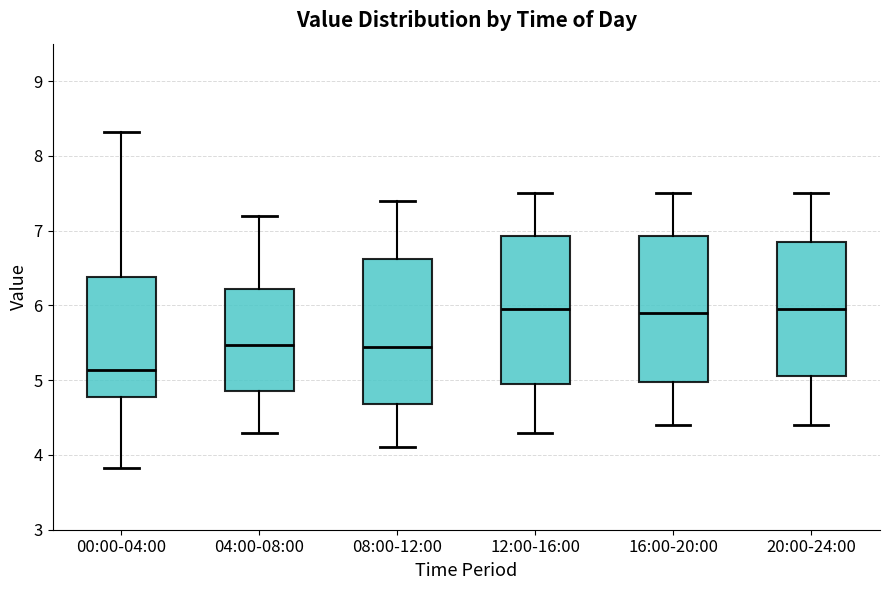

Reading left to right, read every box against the y-axis: the position of its median line, the range the box covers, and the ends of its whiskers. The values are not printed on the chart, so give them approximately, as read against the axis.

00:00-04:00: median 5.1, box 4.8 to 6.4, whiskers 3.8 to 8.3
04:00-08:00: median 5.5, box 4.9 to 6.2, whiskers 4.3 to 7.2
08:00-12:00: median 5.5, box 4.7 to 6.6, whiskers 4.1 to 7.4
12:00-16:00: median 6.0, box 5.0 to 6.9, whiskers 4.3 to 7.5
16:00-20:00: median 5.9, box 5.0 to 6.9, whiskers 4.4 to 7.5
20:00-24:00: median 6.0, box 5.1 to 6.9, whiskers 4.4 to 7.5